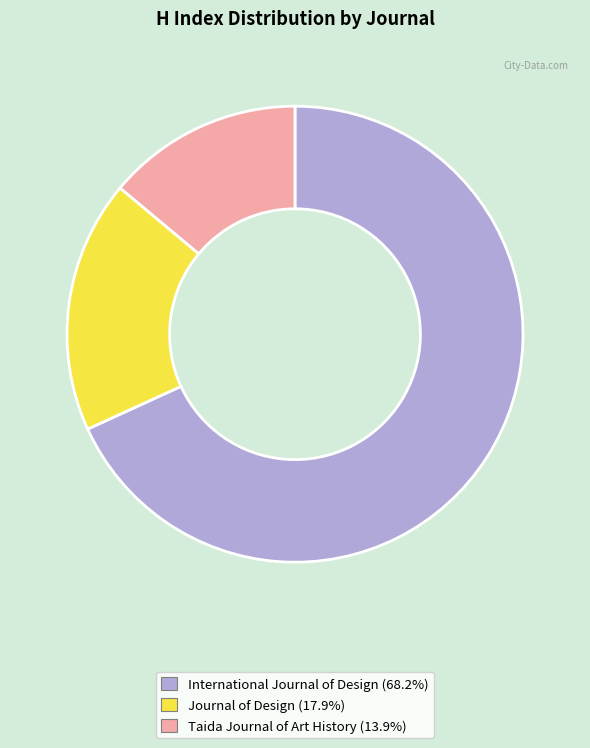

Is the sum of Taida Journal of Art History and International Journal of Design greater than half?

Yes